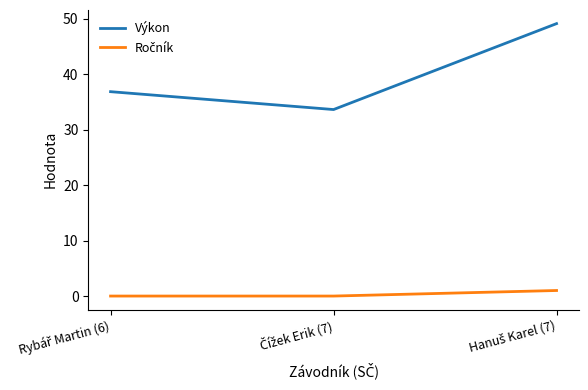

What is the average value of the Výkon series?

39.8